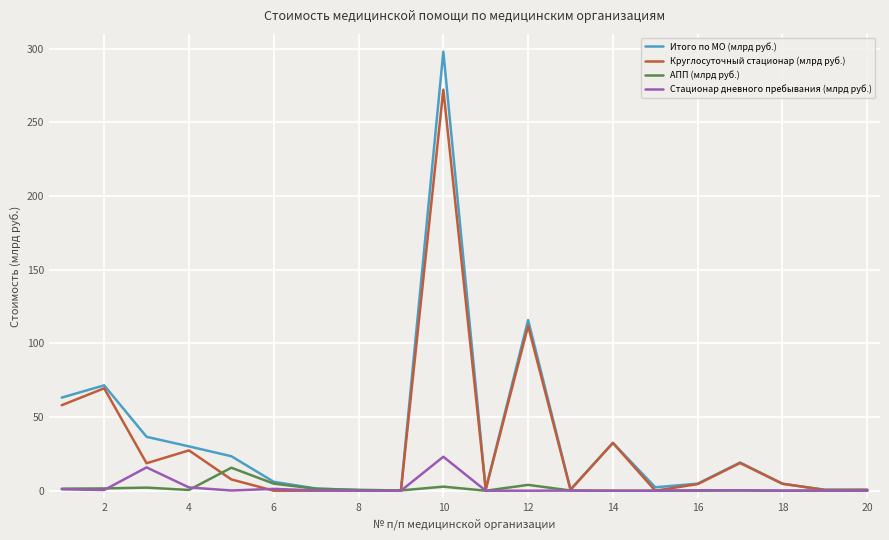

Which series has the widest spread of values?

Итого по МО (млрд руб.)